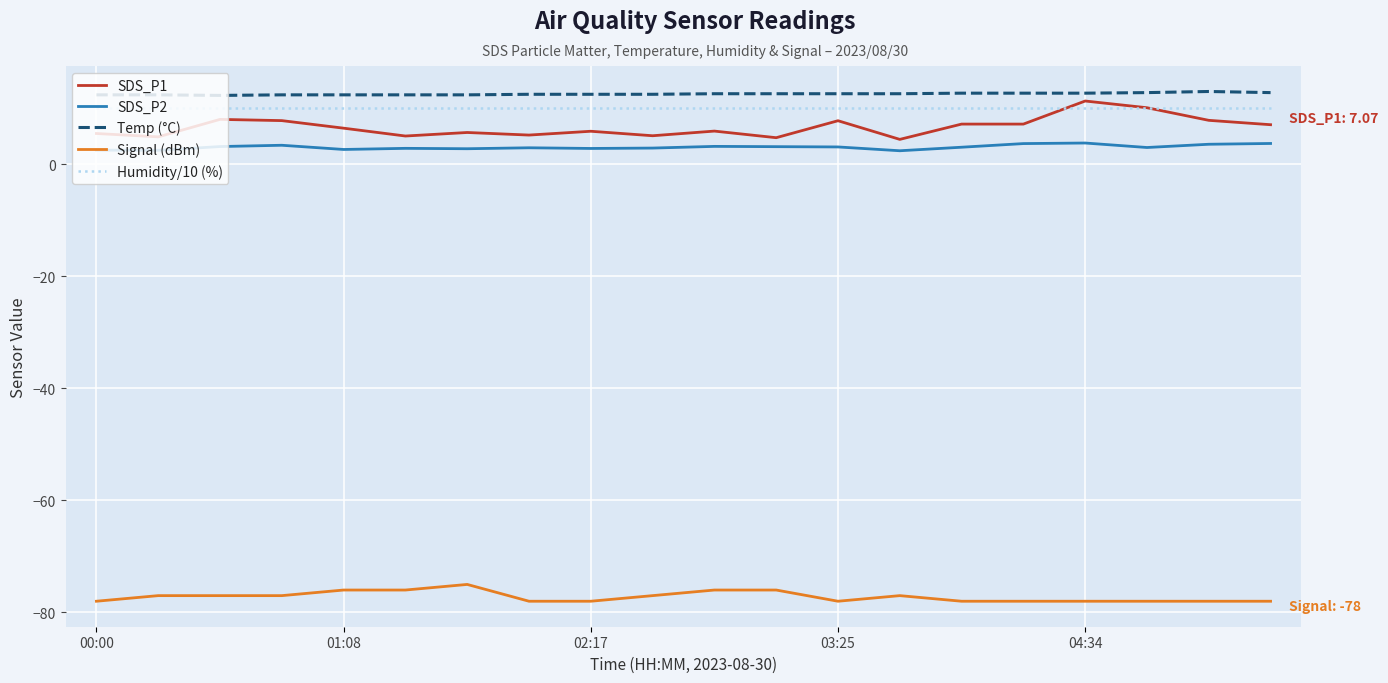

True or false: Humidity/10 (%) and Temp (°C) intersect in this chart.

False